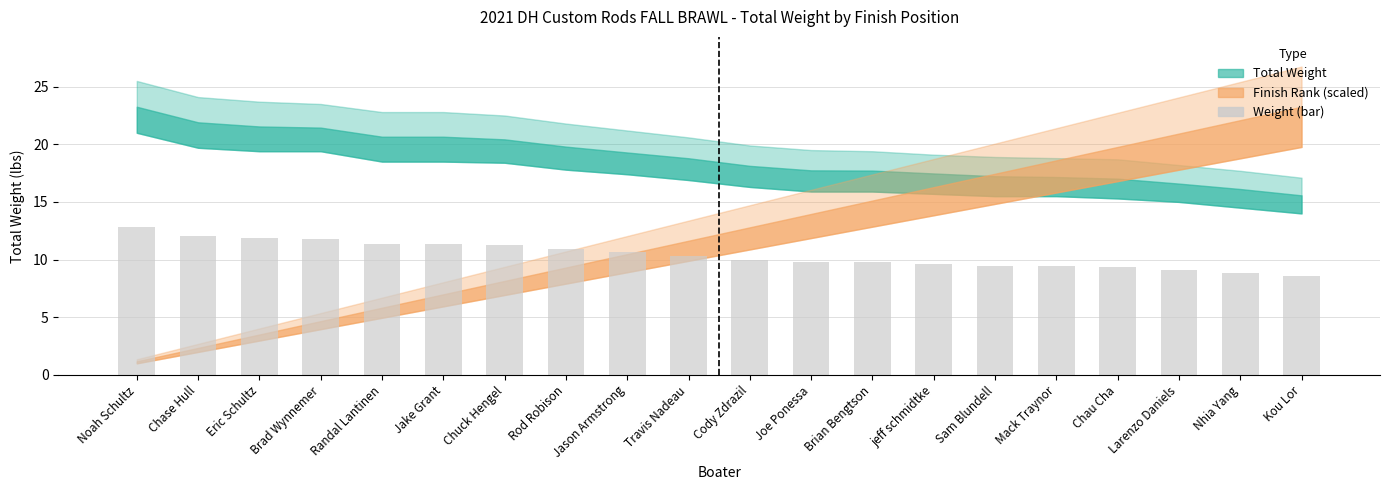

Between Mack Traynor and Randal Lantinen, which is larger?

Randal Lantinen